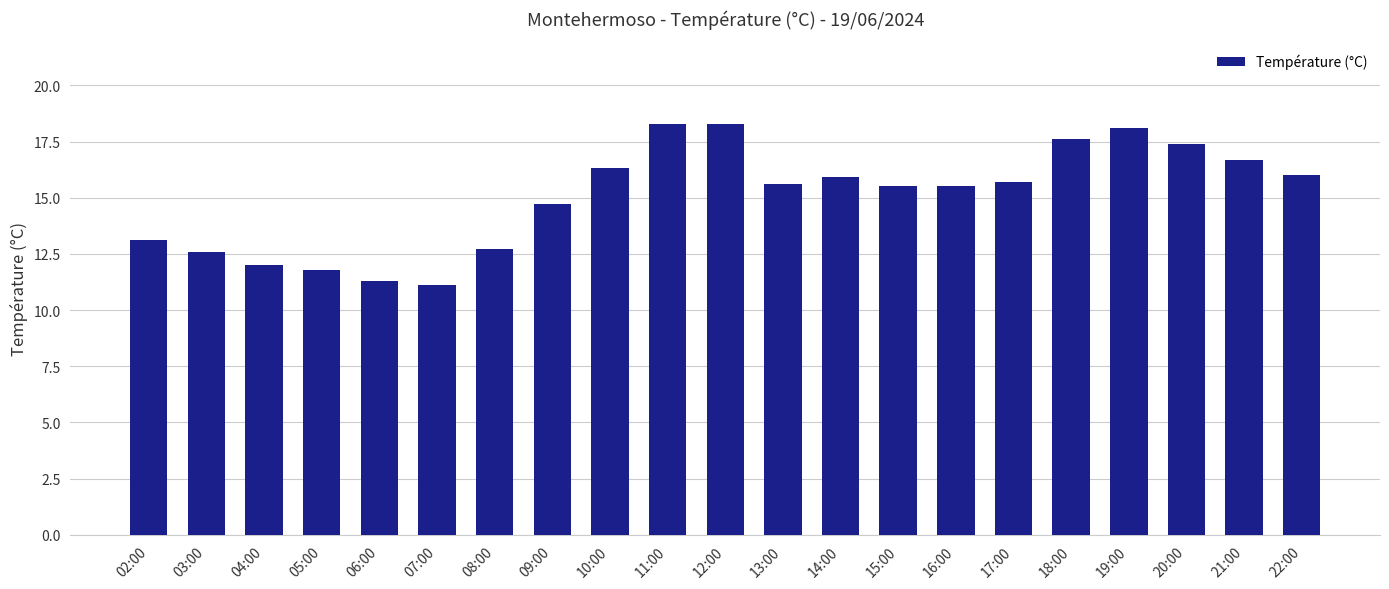

What is the value of the 9th bar from the left?

16.3